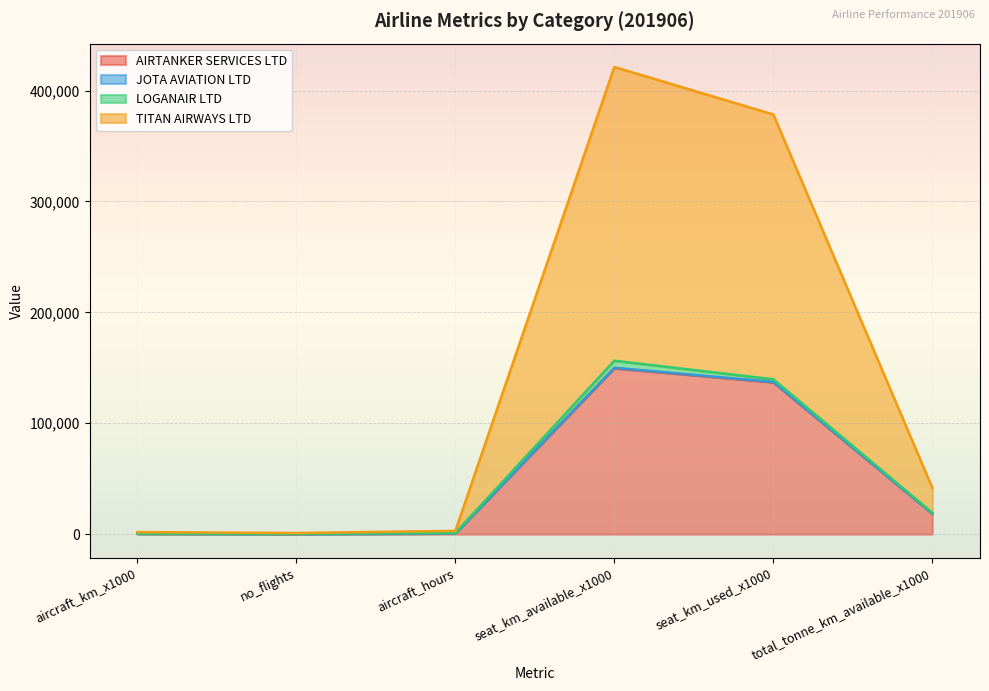

Which label corresponds to the smallest value in the chart?

no_flights